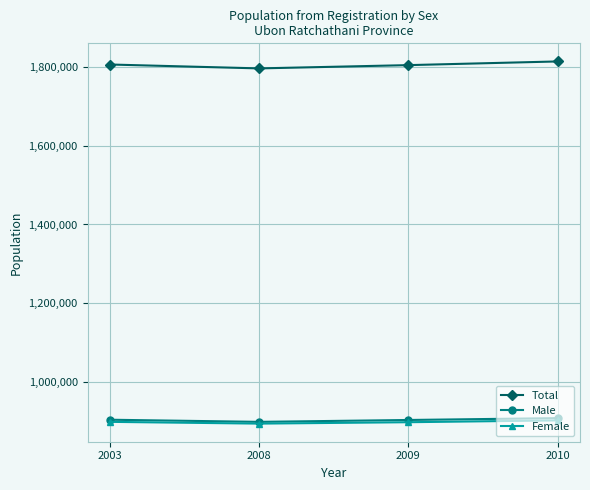

The value of Female at 2003 is 1479342. True or false?

False